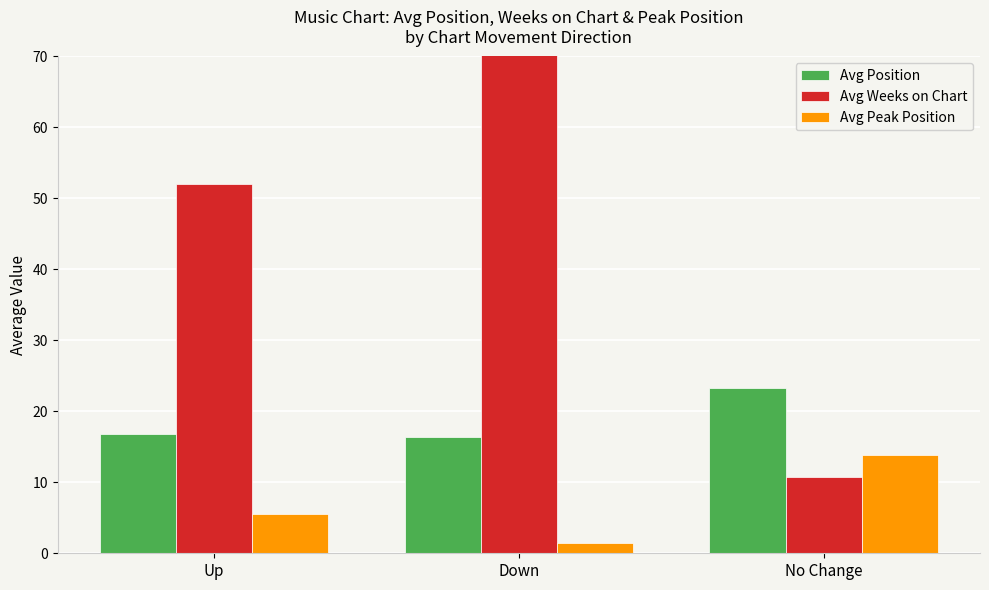

Reading left to right, transcribe all the data shown in this chart.

Avg Position: 16.8	16.4	23.4
Avg Weeks on Chart: 52.1	86.6	10.8
Avg Peak Position: 5.5	1.4	13.9